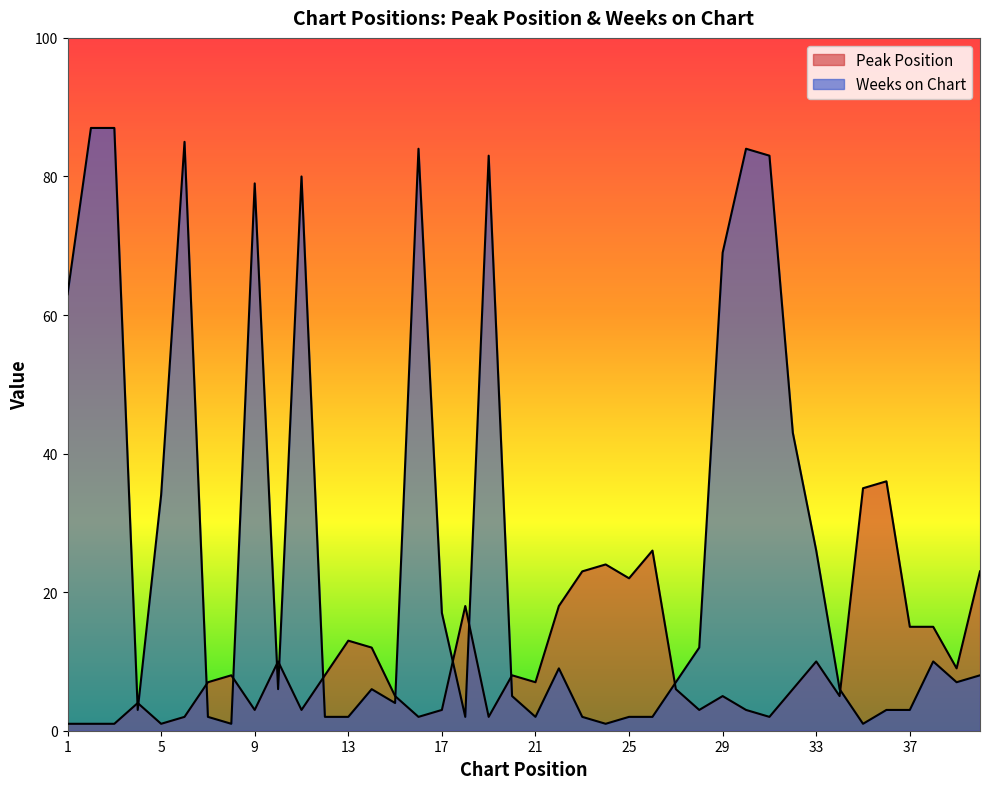

In Peak Position, how many points are higher than both neighbors (excluding endpoints)?

11